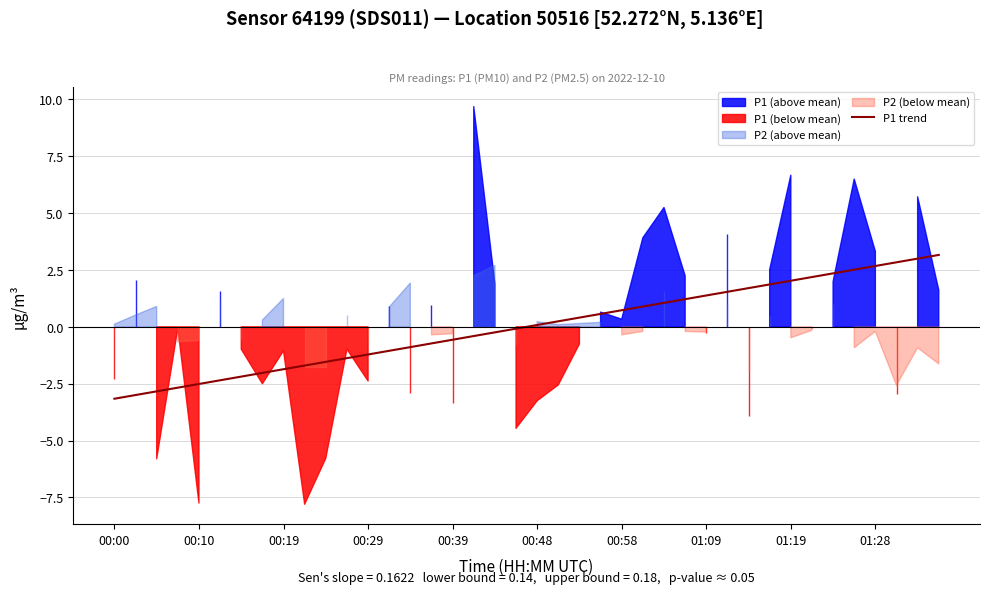

What is the lowest value of the P1 trend series?

-3.2